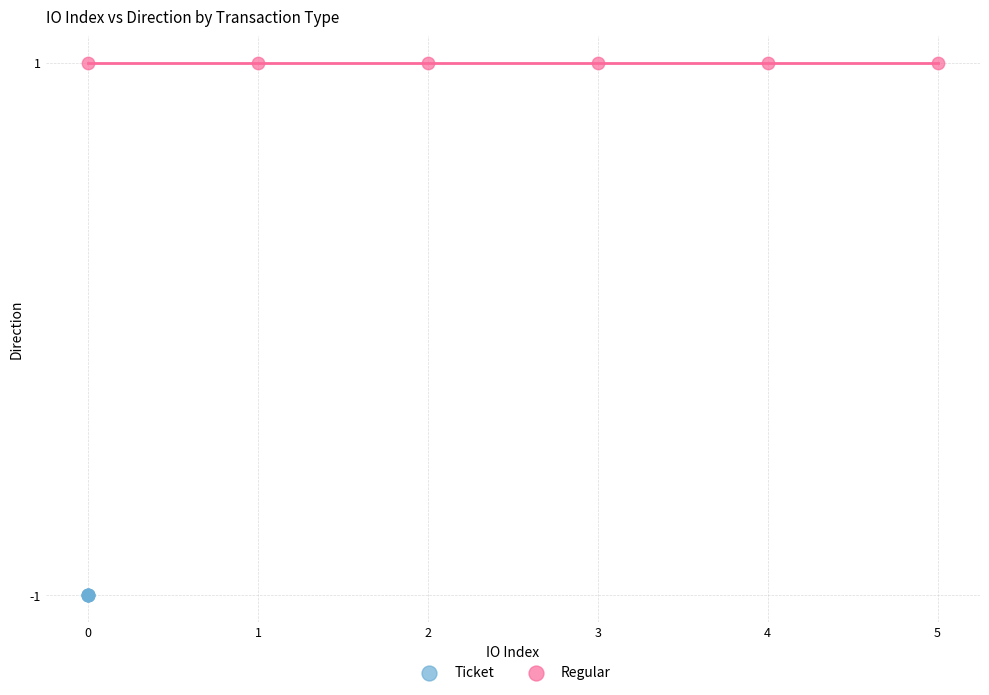

Which series contains the lowest Y value?

Ticket